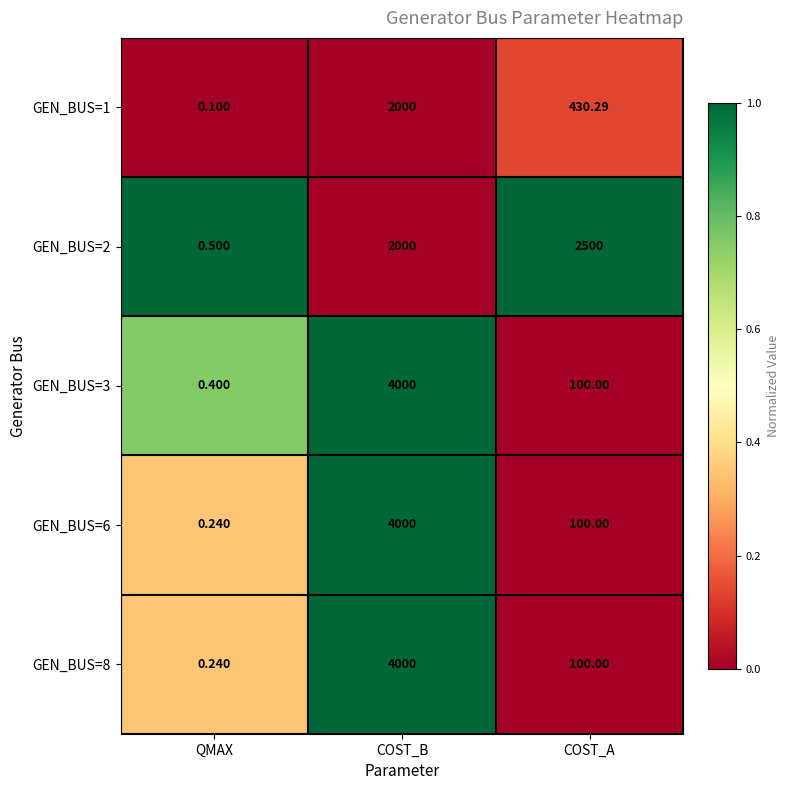

At which category does the chart reach its peak across all series?

COST_B